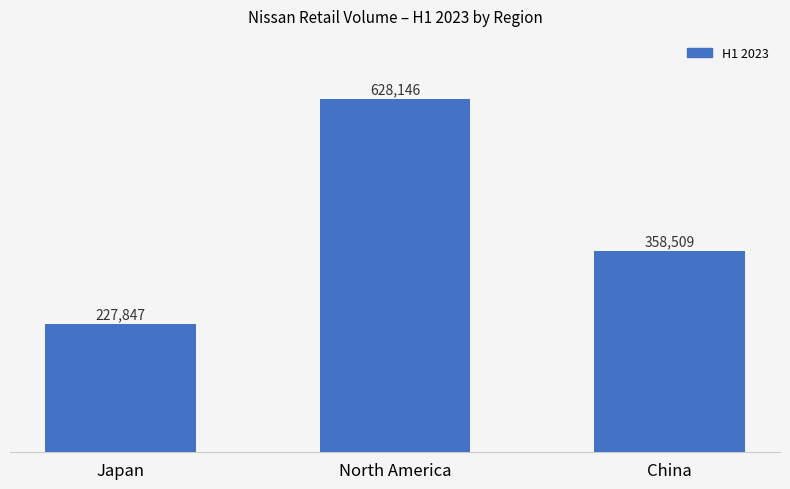

Are the bars horizontal?

No